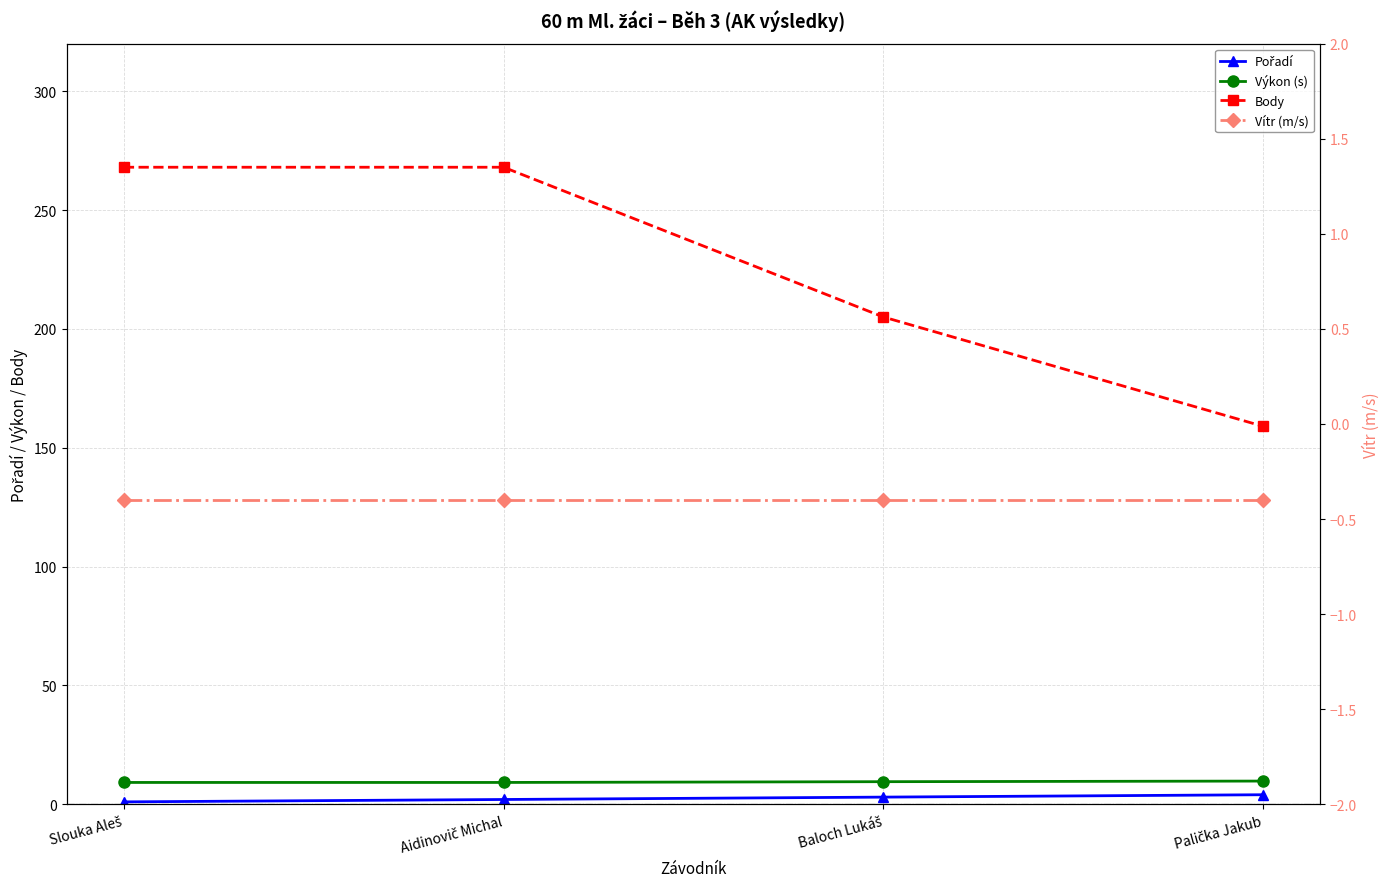

What is the average value of the Vítr (m/s) series?

-0.4